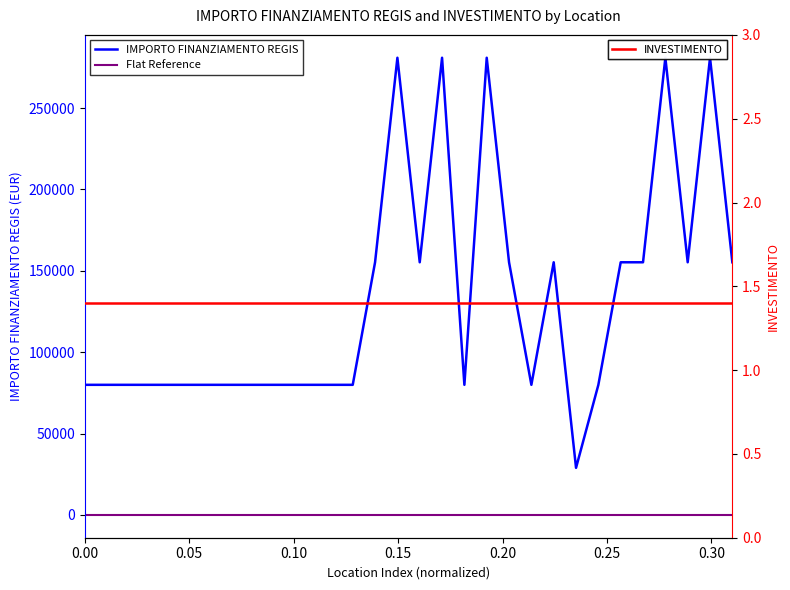

True or false: Flat Reference and IMPORTO FINANZIAMENTO REGIS cross at least once.

False